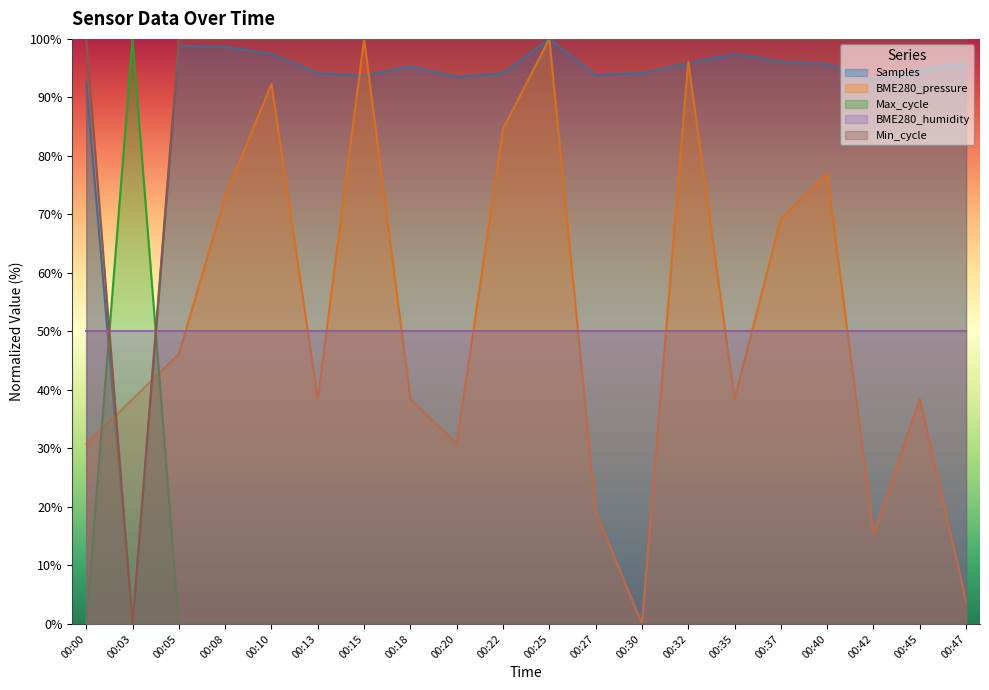

Which category has the lowest value in the Samples series?

00:03